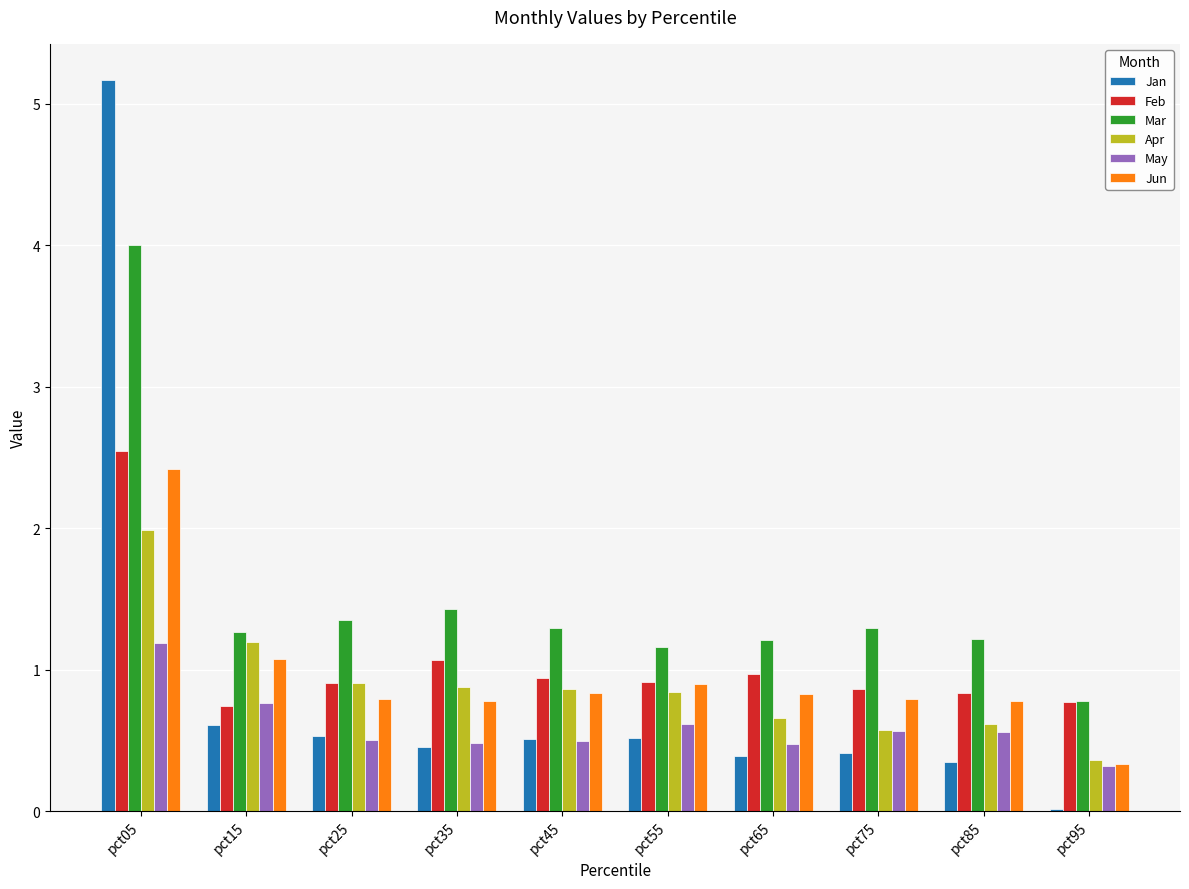

At which category does the chart reach its peak across all series?

pct05